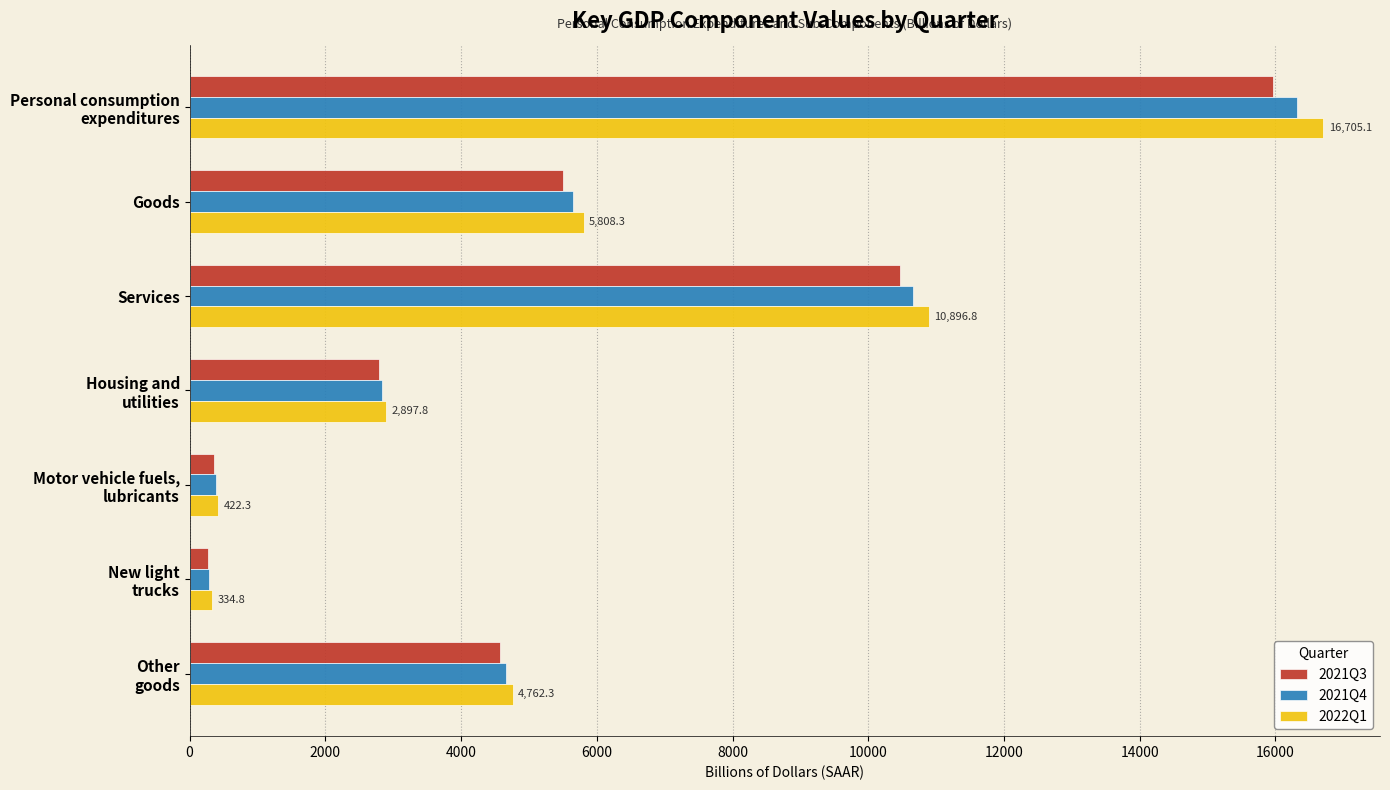

At how many categories does at least one series exceed 4325?

4